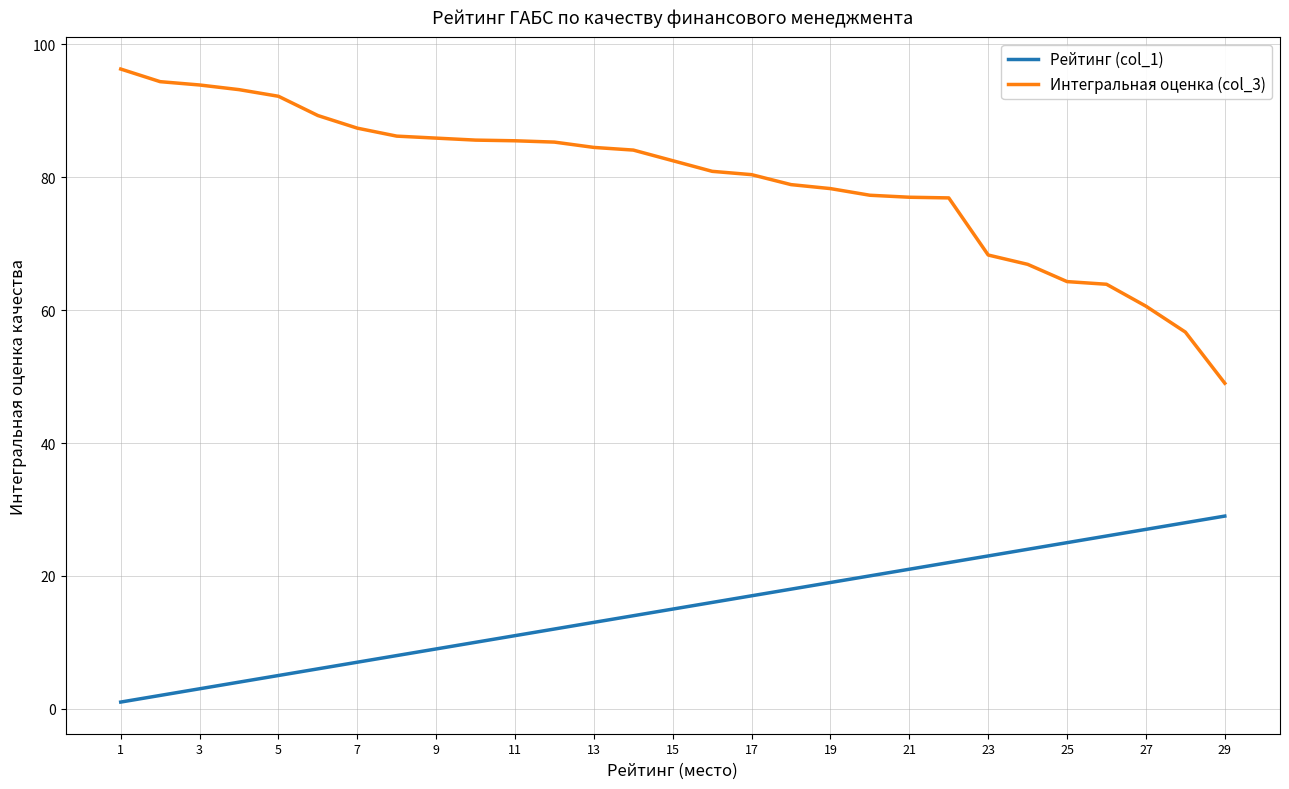

Which series has the largest range (max minus min)?

Интегральная оценка (col_3)